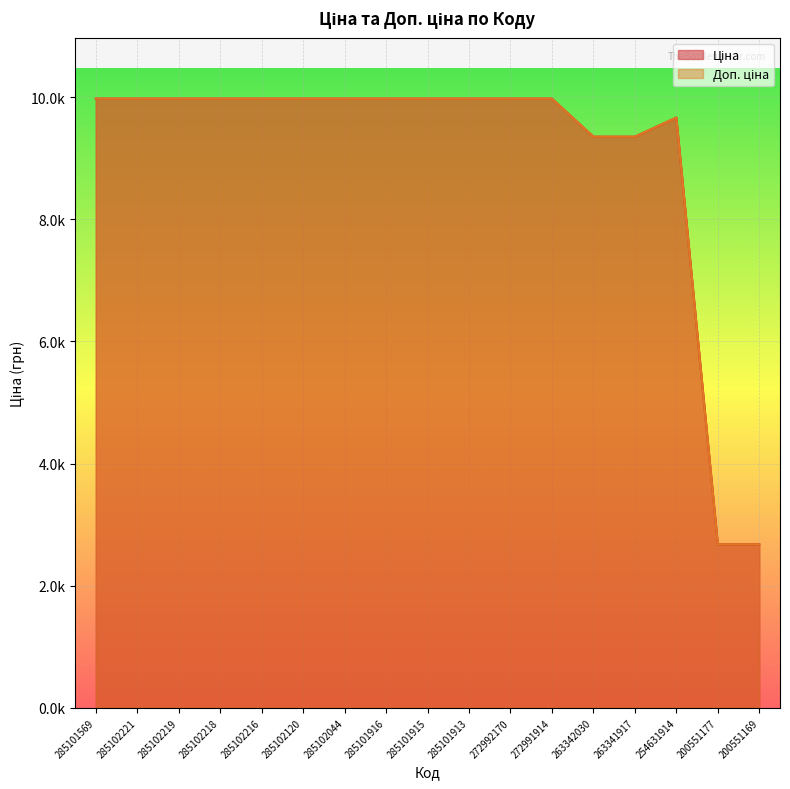

At how many categories does at least one series exceed 6620?

15